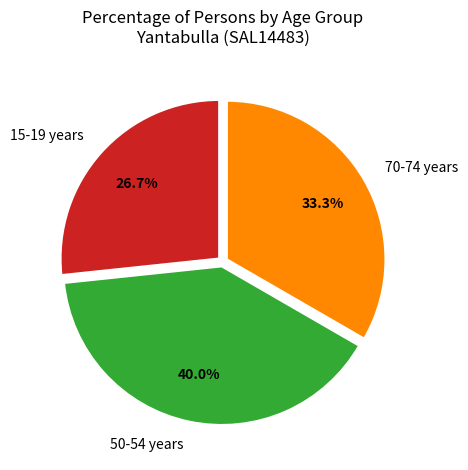

To the nearest percent, what is the difference between the 70-74 years and 50-54 years slice percentages?

7%